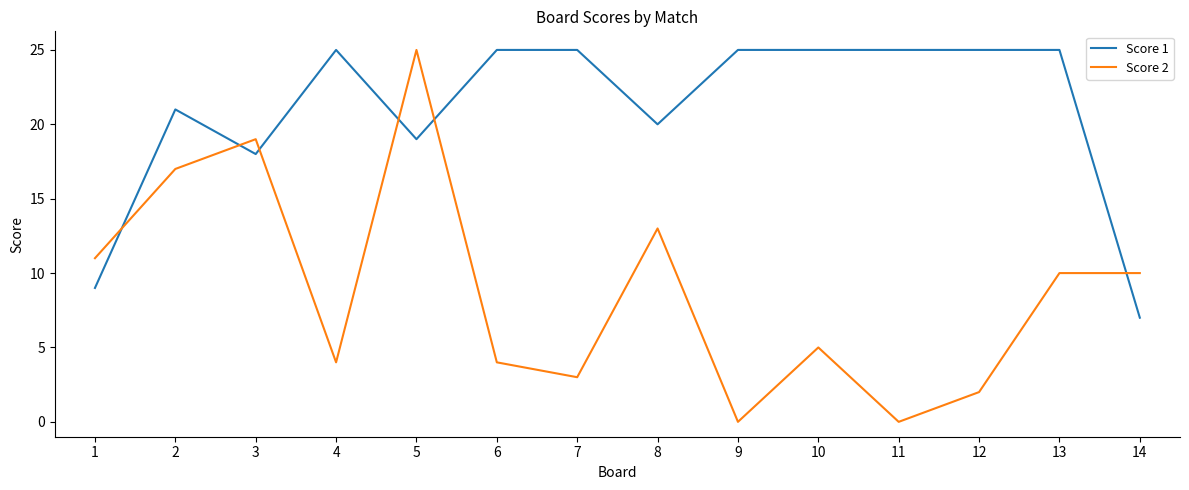

What is the minimum value for Score 1?

7